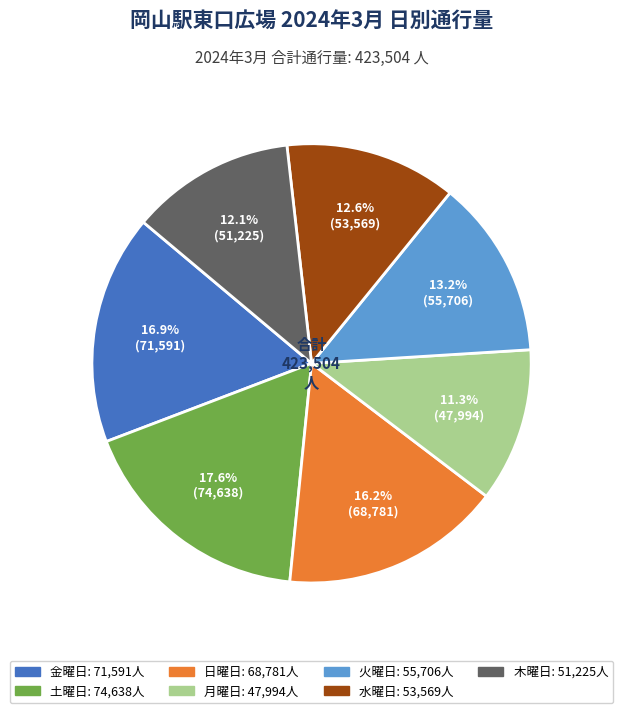

Does any single category account for the majority?

No